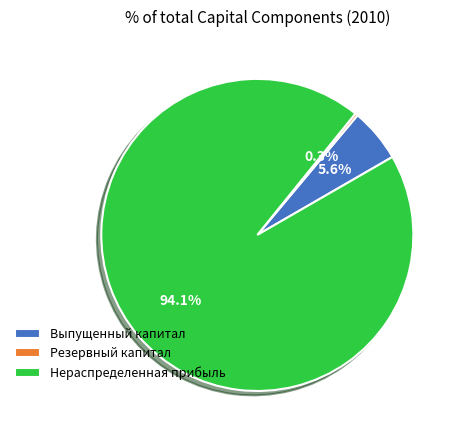

Which has a higher value, Нераспределенная прибыль or Резервный капитал?

Нераспределенная прибыль